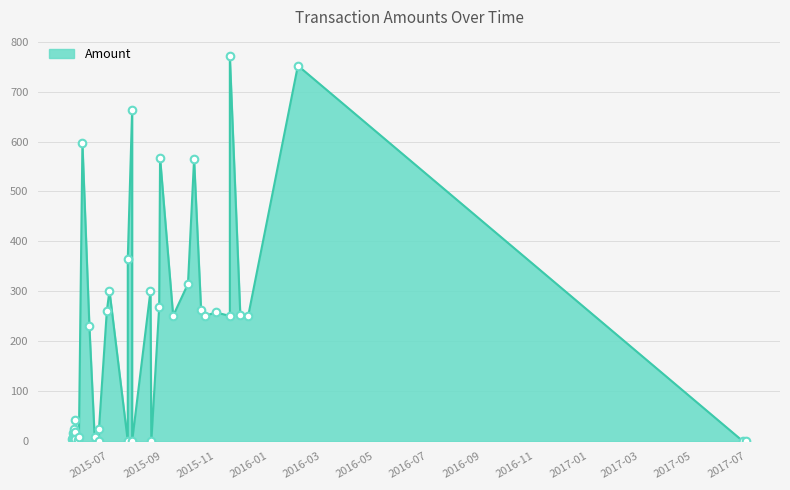

What is the ratio of the value at 2015-10-30 to the value at 2015-07-22?

2.2